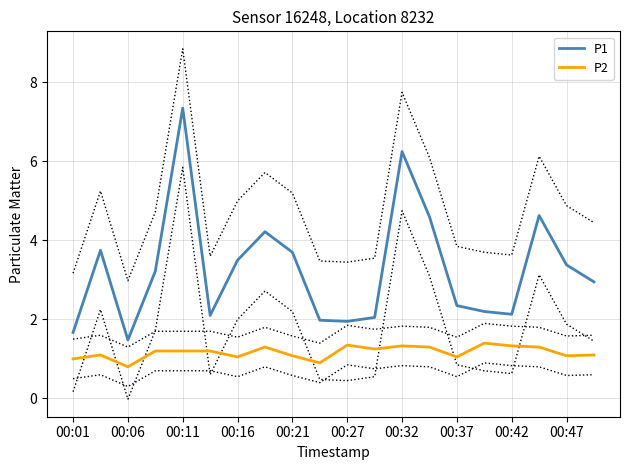

True or false: P2 and P1 cross at least once.

False